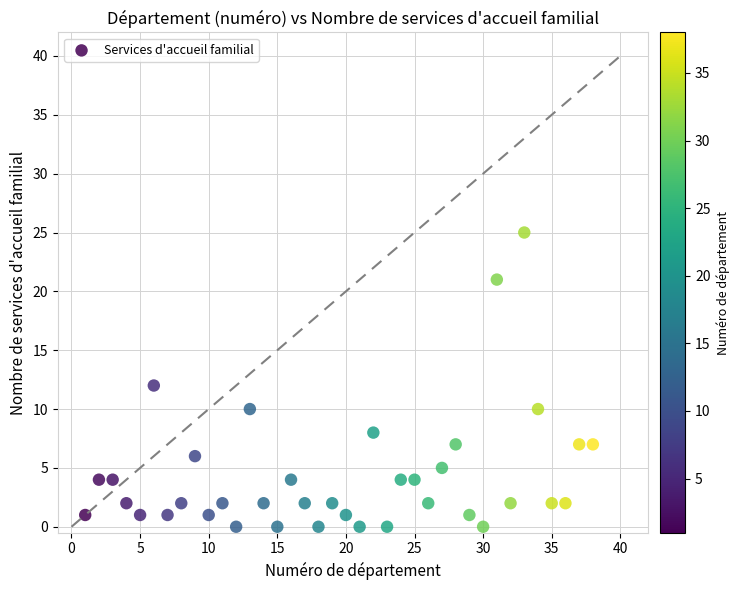

What is the range of X values (max minus min)?

37